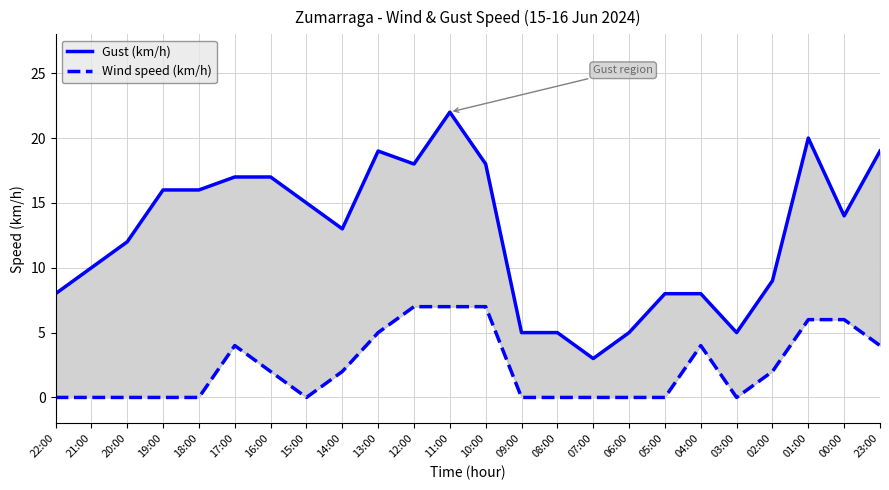

At which label does Wind speed (km/h) reach its minimum?

22:00